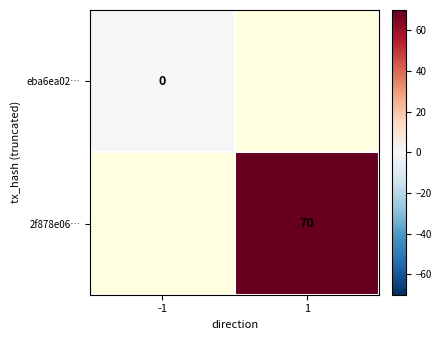

True or false: 2f878e06… has a value of 32 at 1.

False